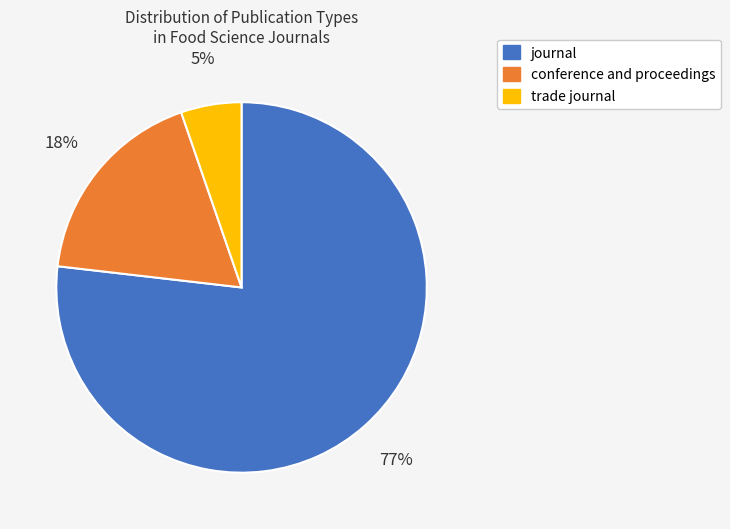

Combined, do journal and conference and proceedings account for over 50%?

Yes